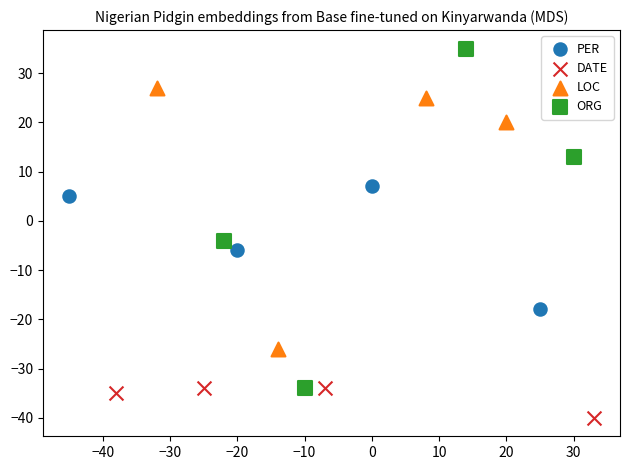

Which series contains the lowest Y value?

DATE